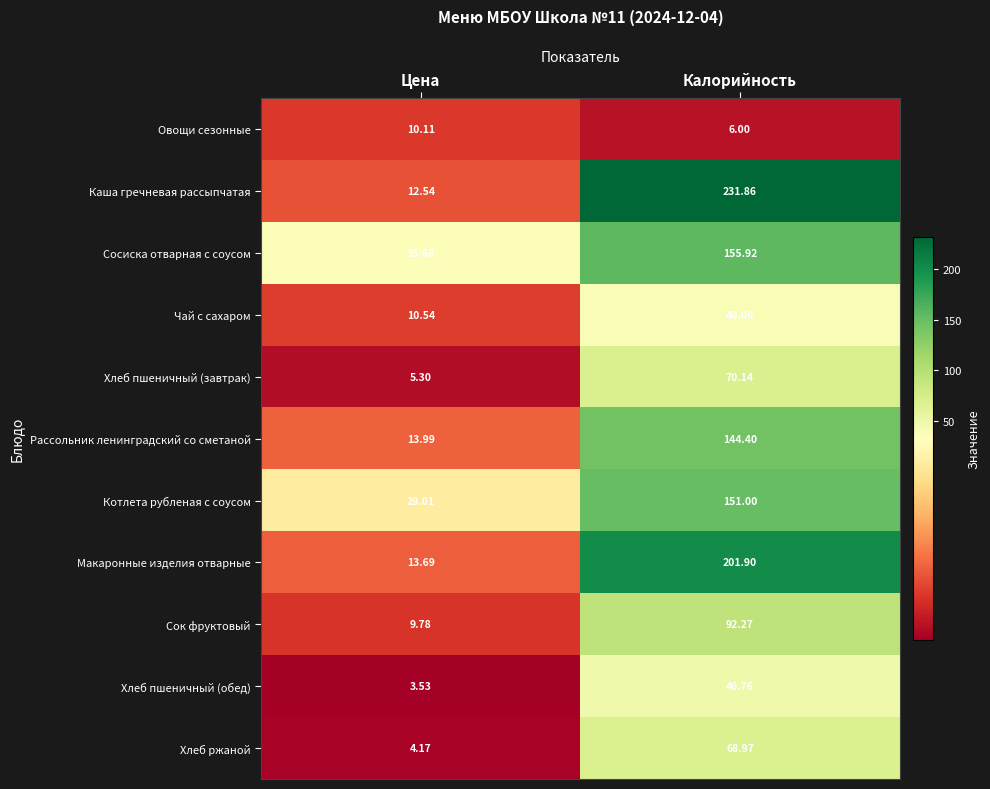

At which category is the sum across all series the highest?

Калорийность